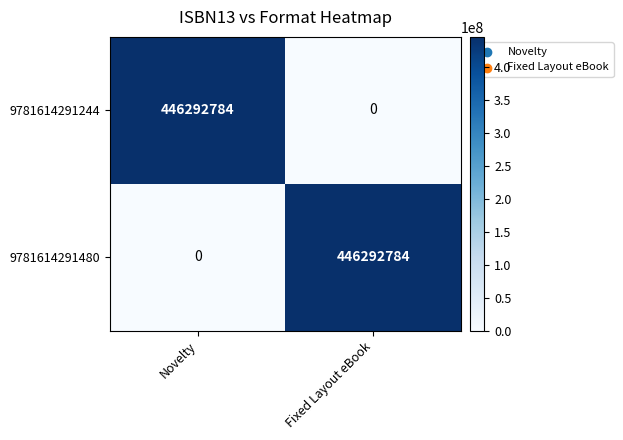

What is the total value across all series at Fixed Layout eBook?

446292784